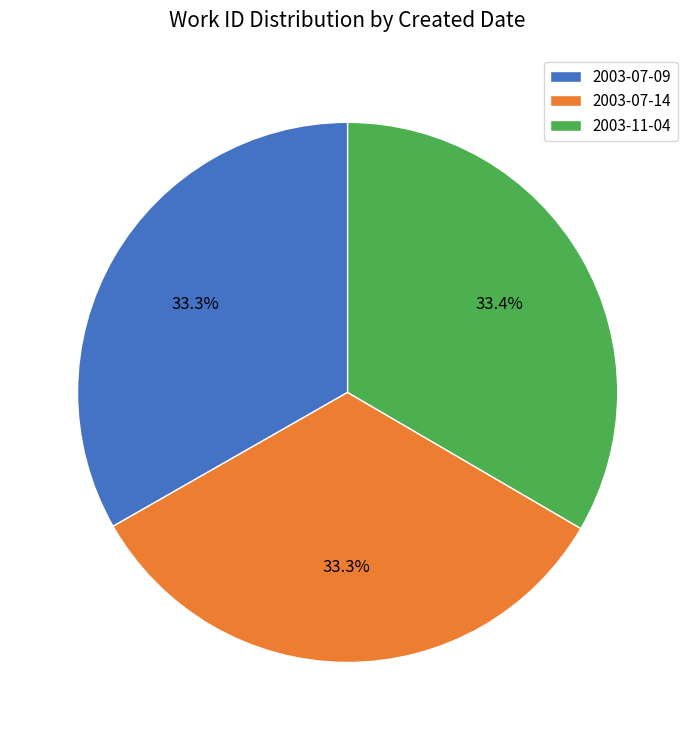

To the nearest percent, what portion does 2003-07-09 represent?

33%